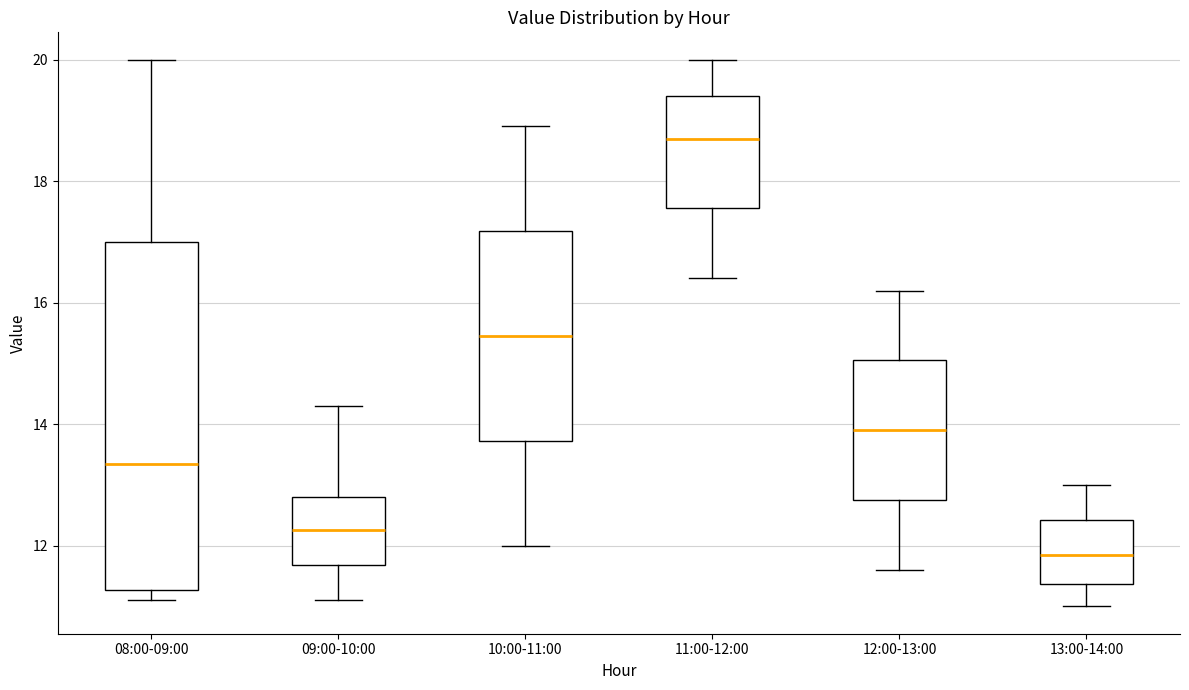

Where does the upper whisker of the box for 12:00-13:00 end on the y-axis? The values are not printed on the chart, so give them approximately, as read against the axis.

16.2